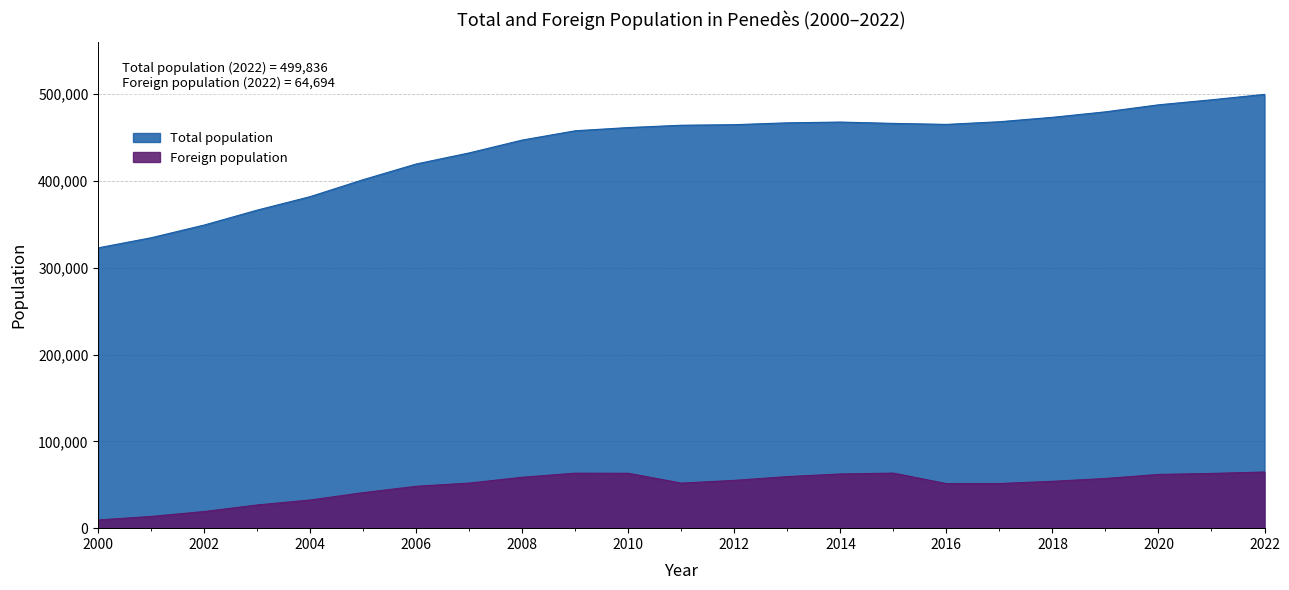

Is the value of Foreign population at 2015 greater than the value of Total population at 2006?

No